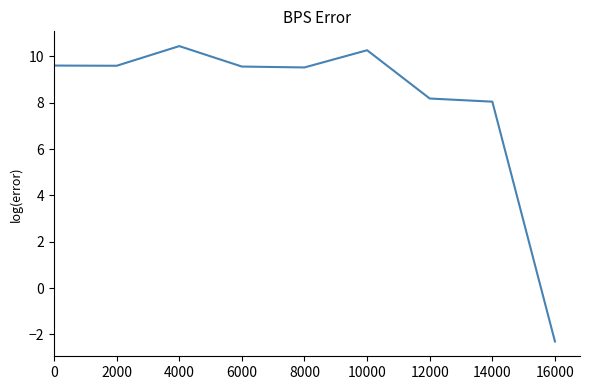

How many positive values are there?

8